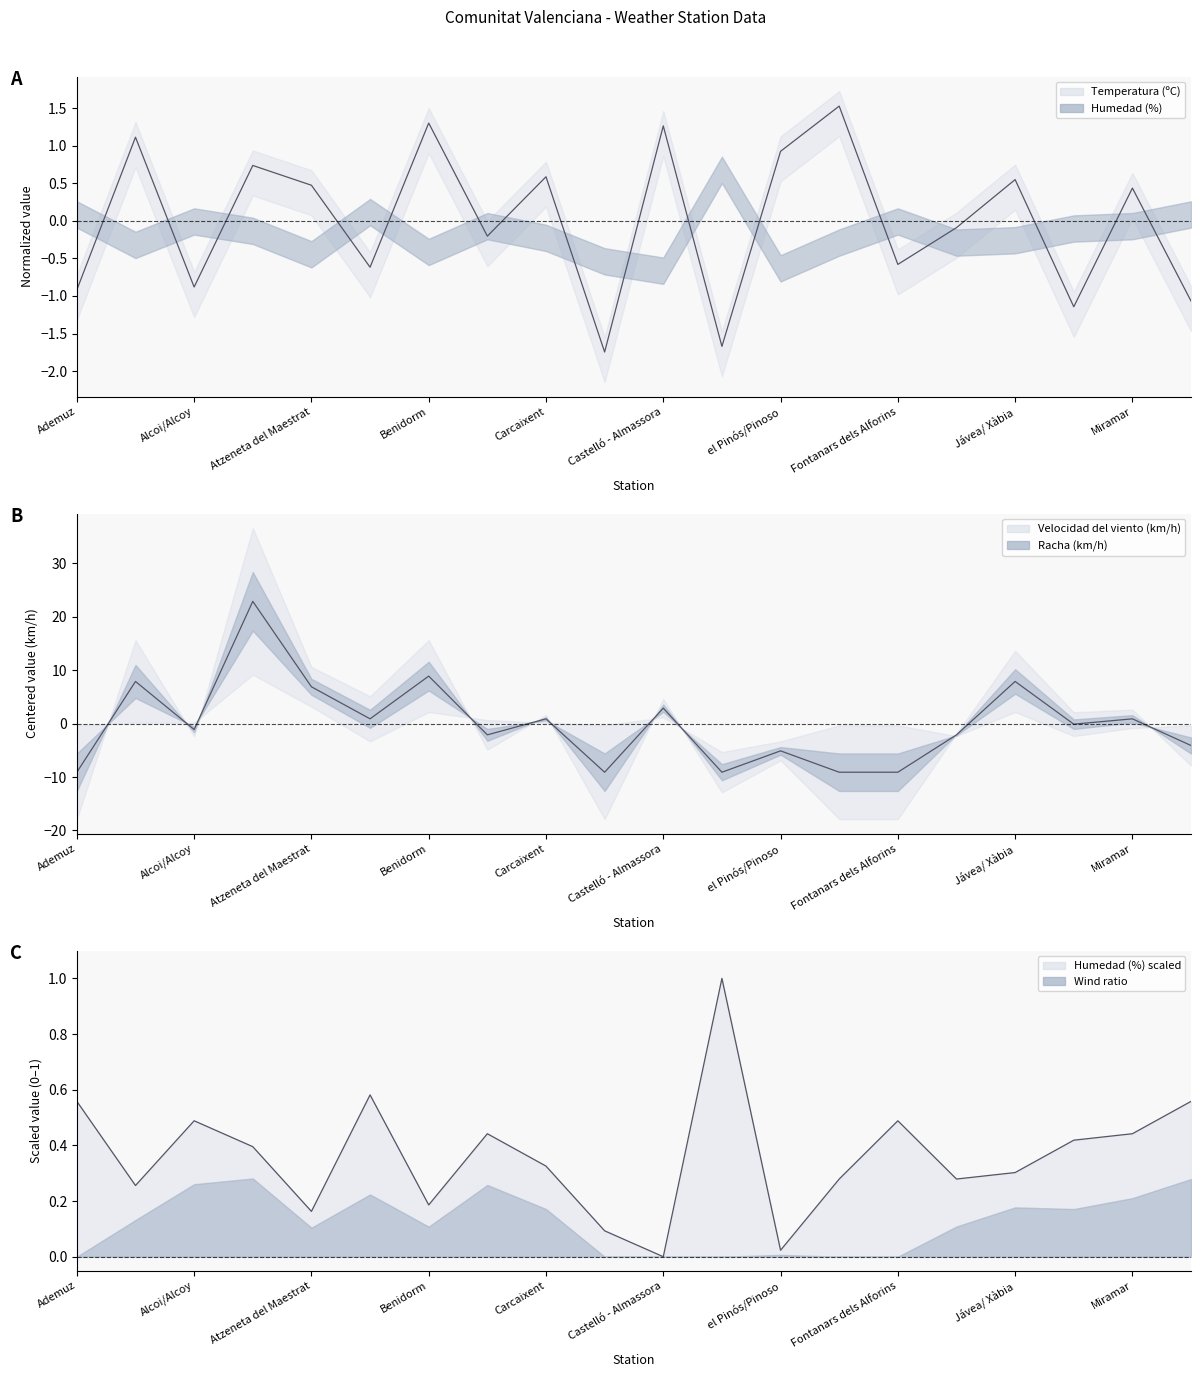

At Alicante-Elche Aeropuerto, list the series in order from smallest to largest.

Humedad (%), Temperatura (ºC), Velocidad del viento (km/h)